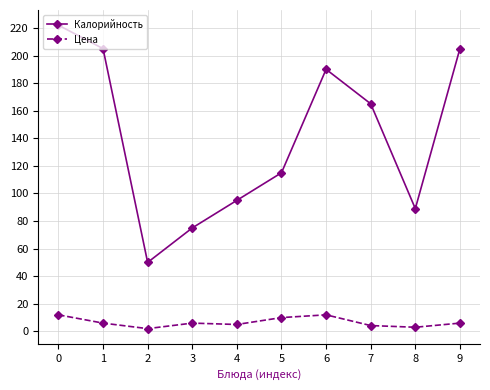

The Цена series shows 12.0 at 0. True or false?

True